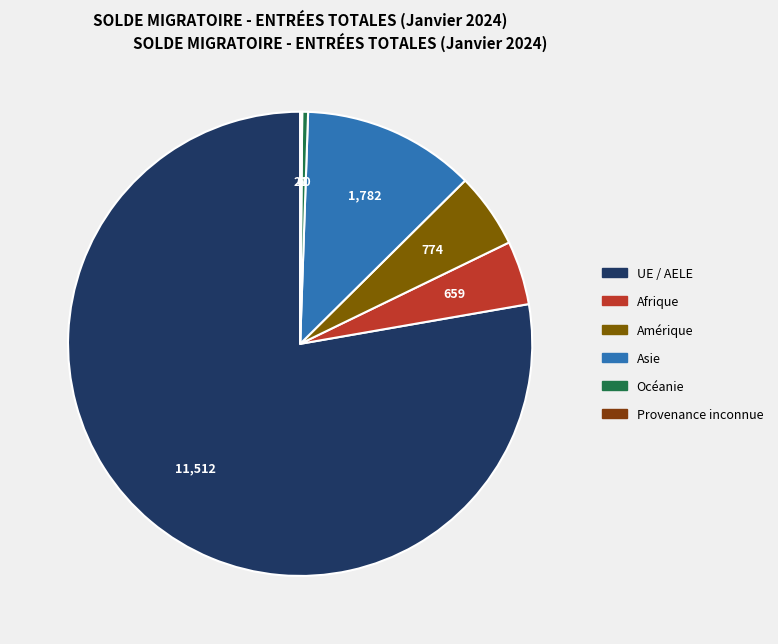

How many slices are in this pie chart?

6